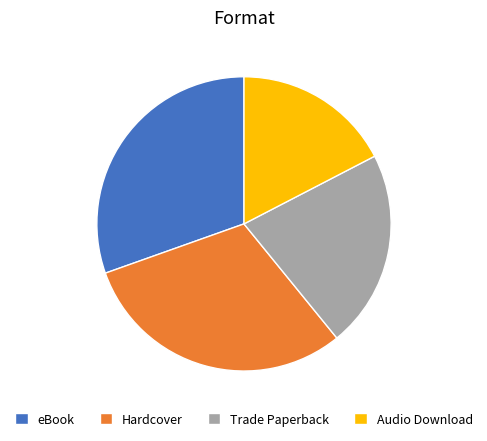

Is there a majority slice in this chart?

No